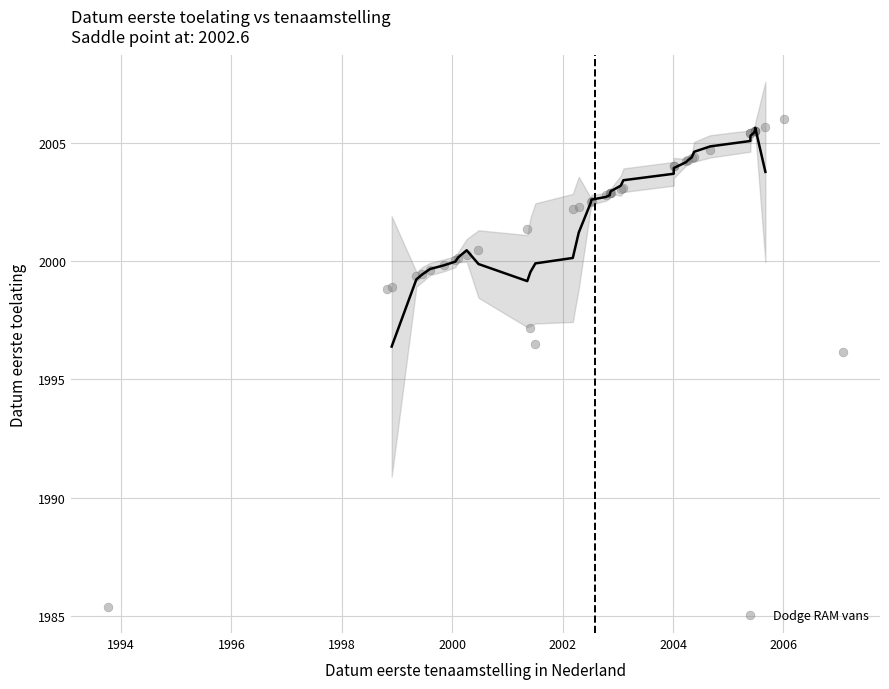

What Y value in the scatter plot is closest to 1995?

1996.2